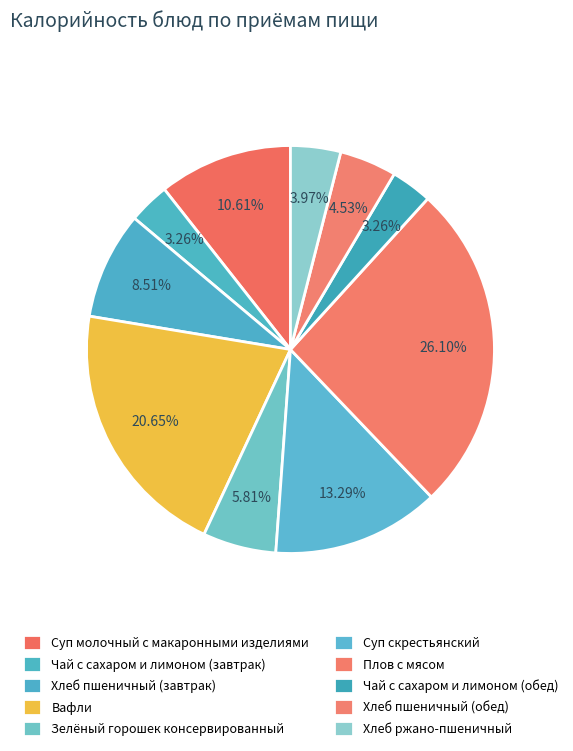

What is the smallest slice in the pie chart?

Чай с сахаром и лимоном (завтрак)